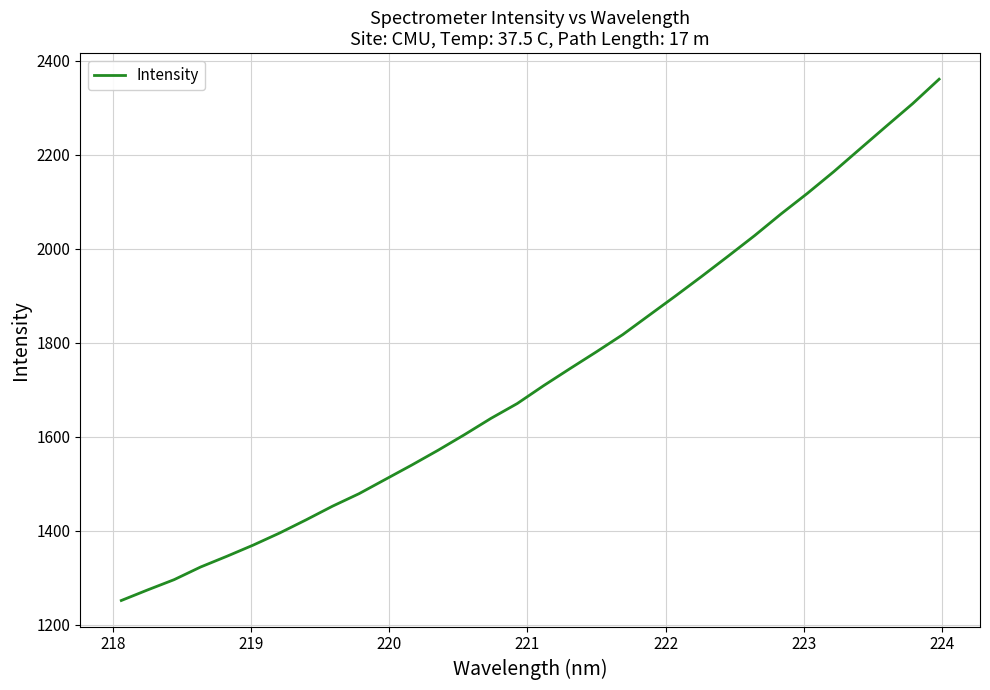

Count the number of categories in the chart.

32